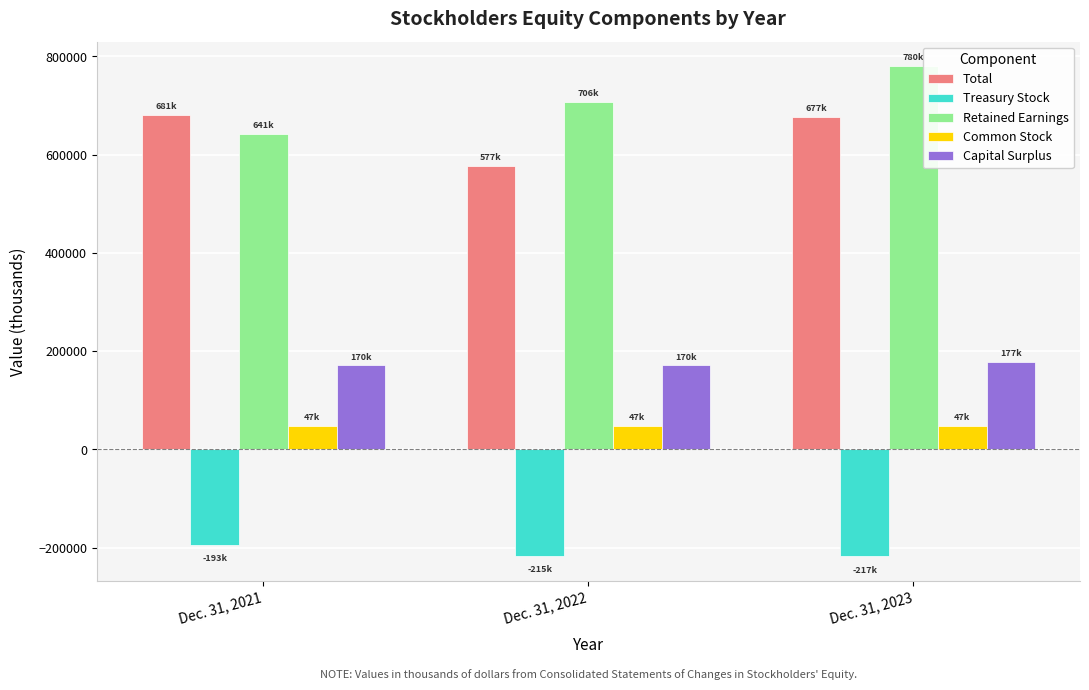

What is the value of the Retained Earnings bar at the 1st from the left?

641826